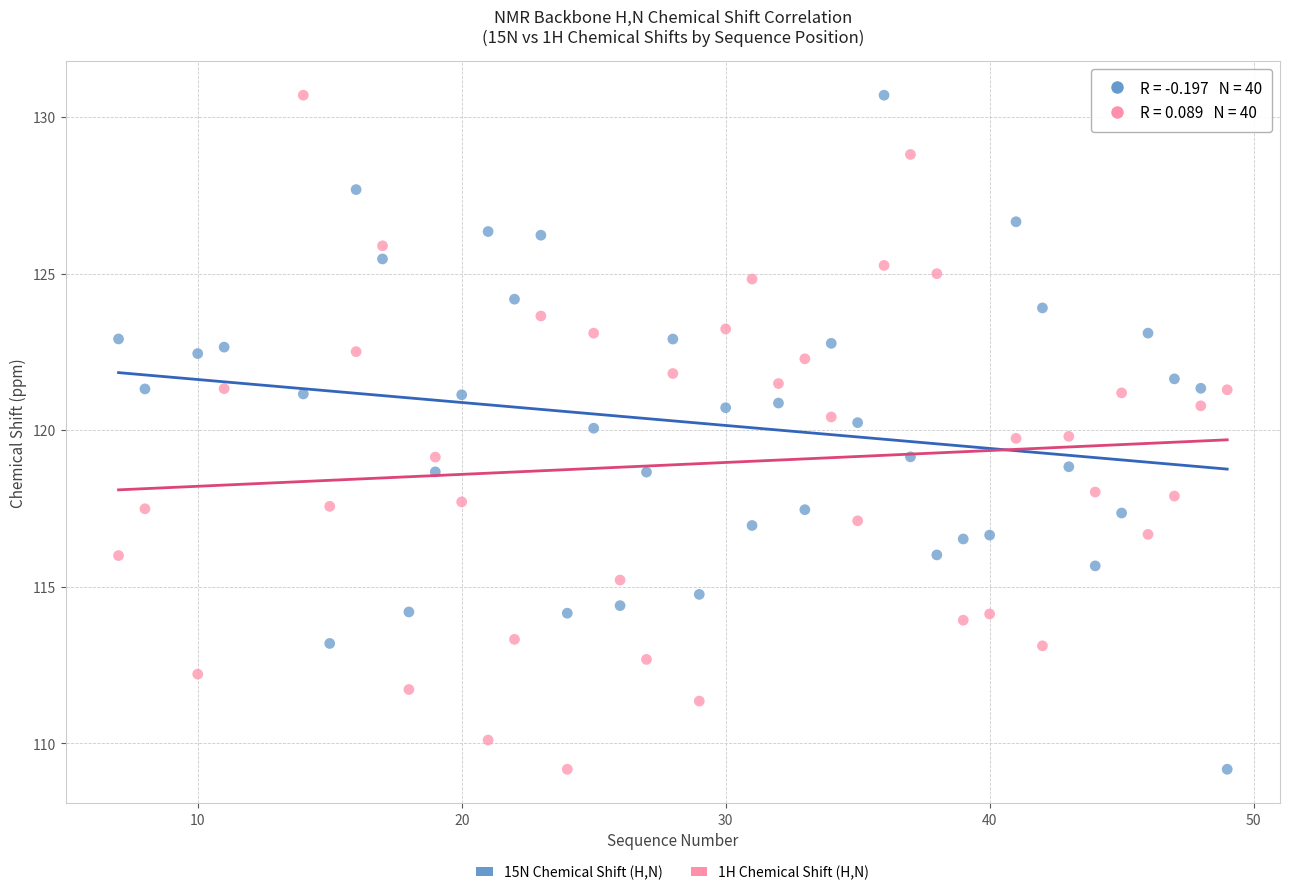

What is the X range (max minus min) for the scatter plot?

42.0